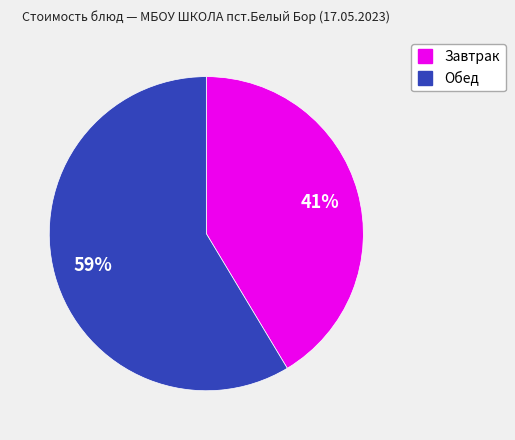

Is there any slice that represents more than half of the pie?

Yes